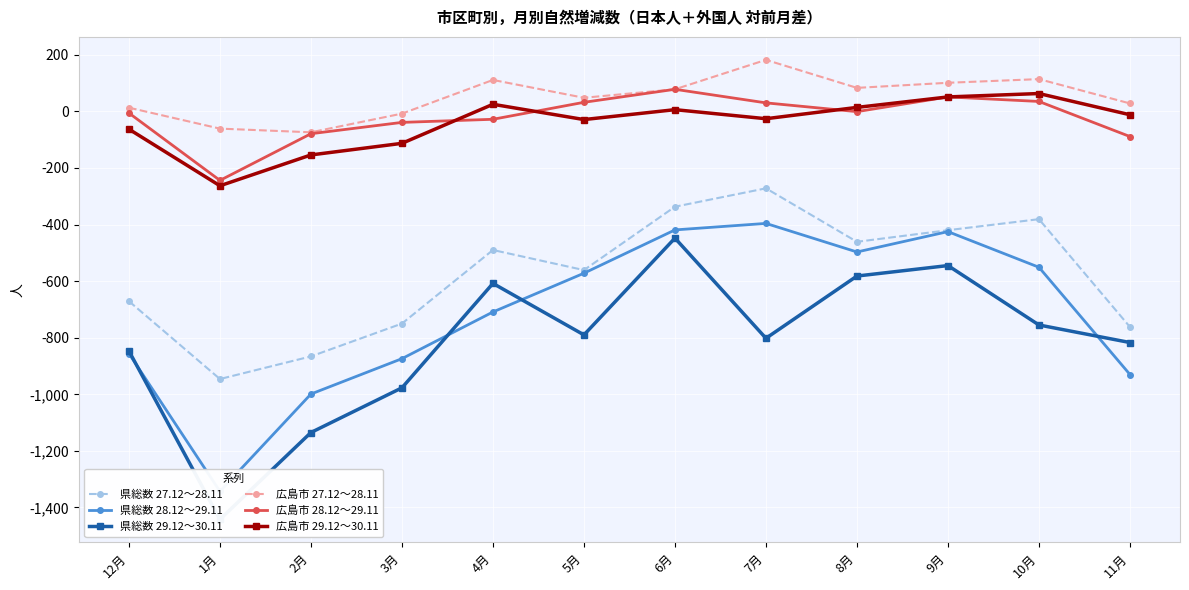

What is the difference between the second highest and second lowest values in the 広島市 27.12～28.11 series?

175